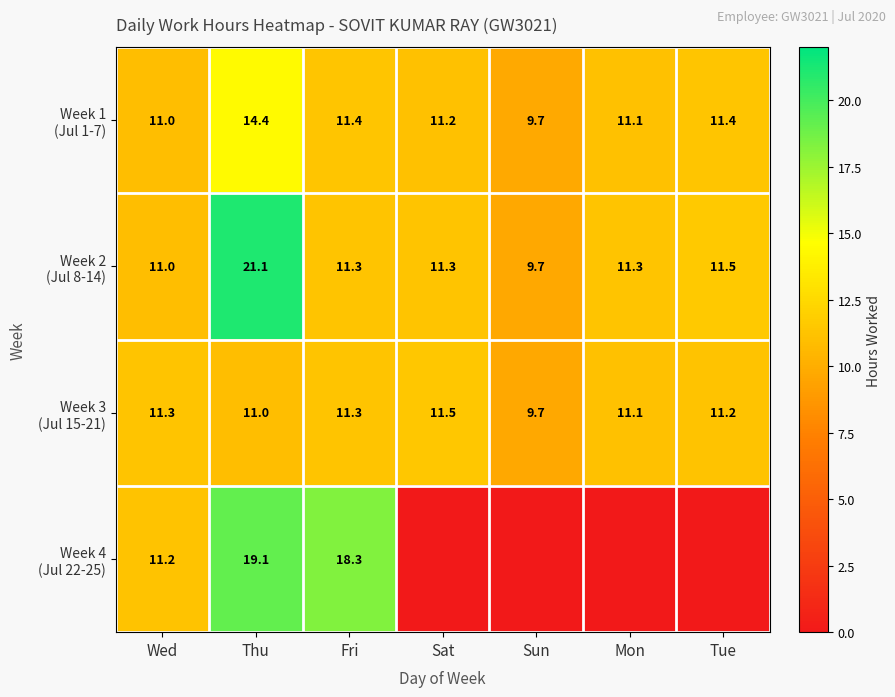

What is the total value across all series at Thu?

65.6